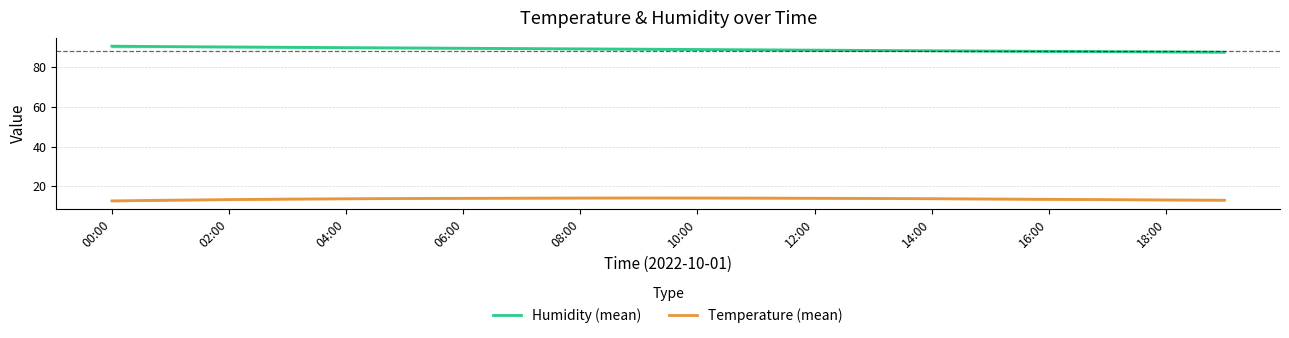

True or false: Humidity (mean) and Temperature (mean) cross at least once.

False